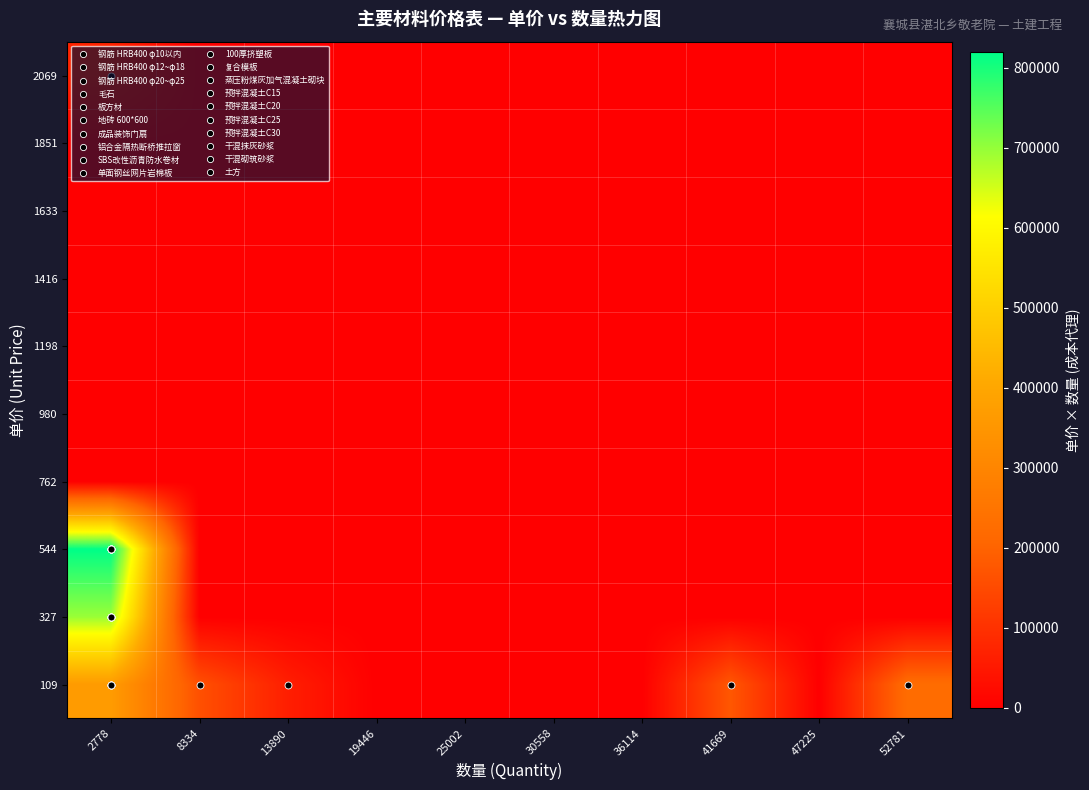

Reading left to right, what are all the values shown in this chart?

109: 2778=366827.5	8334=161460.0	13890=61893.9	19446=0.0	25002=0.0	30558=0.0	36114=0.0	41669=175284.9	47225=0.0	52781=224882.7
327: 2778=695069.8	8334=0.0	13890=0.0	19446=0.0	25002=0.0	30558=0.0	36114=0.0	41669=0.0	47225=0.0	52781=0.0
544: 2778=818910.4	8334=0.0	13890=0.0	19446=0.0	25002=0.0	30558=0.0	36114=0.0	41669=0.0	47225=0.0	52781=0.0
762: 2778=0.0	8334=0.0	13890=0.0	19446=0.0	25002=0.0	30558=0.0	36114=0.0	41669=0.0	47225=0.0	52781=0.0
980: 2778=0.0	8334=0.0	13890=0.0	19446=0.0	25002=0.0	30558=0.0	36114=0.0	41669=0.0	47225=0.0	52781=0.0
1198: 2778=0.0	8334=0.0	13890=0.0	19446=0.0	25002=0.0	30558=0.0	36114=0.0	41669=0.0	47225=0.0	52781=0.0
1416: 2778=0.0	8334=0.0	13890=0.0	19446=0.0	25002=0.0	30558=0.0	36114=0.0	41669=0.0	47225=0.0	52781=0.0
1633: 2778=0.0	8334=0.0	13890=0.0	19446=0.0	25002=0.0	30558=0.0	36114=0.0	41669=0.0	47225=0.0	52781=0.0
1851: 2778=0.0	8334=0.0	13890=0.0	19446=0.0	25002=0.0	30558=0.0	36114=0.0	41669=0.0	47225=0.0	52781=0.0
2069: 2778=70510.0	8334=0.0	13890=0.0	19446=0.0	25002=0.0	30558=0.0	36114=0.0	41669=0.0	47225=0.0	52781=0.0